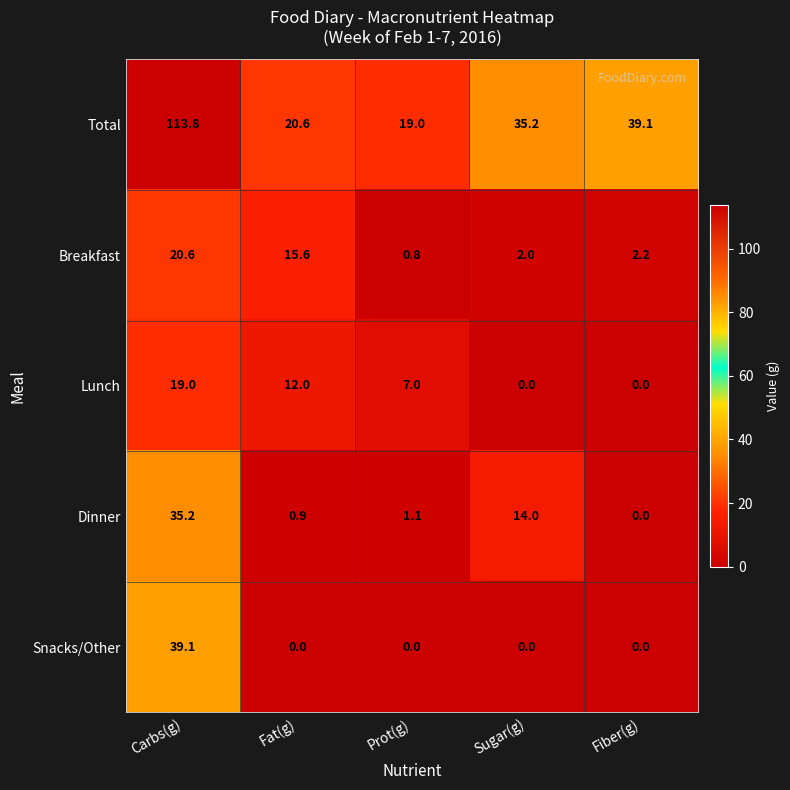

Reading left to right, transcribe all the data shown in this chart.

Total: Carbs(g)=113.8	Fat(g)=20.6	Prot(g)=19.0	Sugar(g)=35.2	Fiber(g)=39.1
Breakfast: Carbs(g)=20.6	Fat(g)=15.6	Prot(g)=0.8	Sugar(g)=2.0	Fiber(g)=2.2
Lunch: Carbs(g)=19.0	Fat(g)=12.0	Prot(g)=7.0	Sugar(g)=0.0	Fiber(g)=0.0
Dinner: Carbs(g)=35.2	Fat(g)=0.9	Prot(g)=1.1	Sugar(g)=14.0	Fiber(g)=0.0
Snacks/Other: Carbs(g)=39.1	Fat(g)=0.0	Prot(g)=0.0	Sugar(g)=0.0	Fiber(g)=0.0